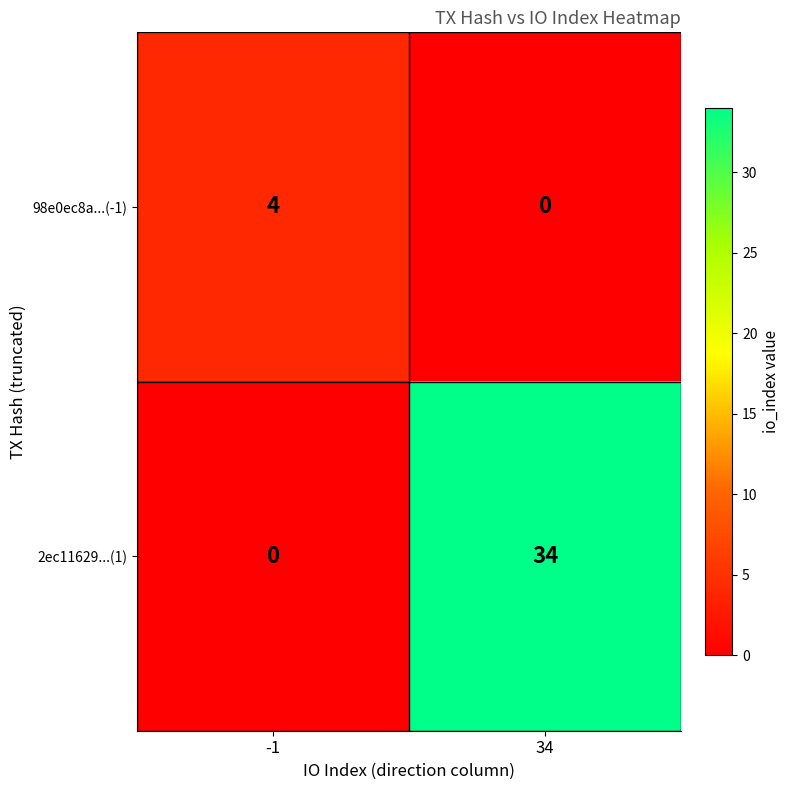

How many data points does each series have?

2